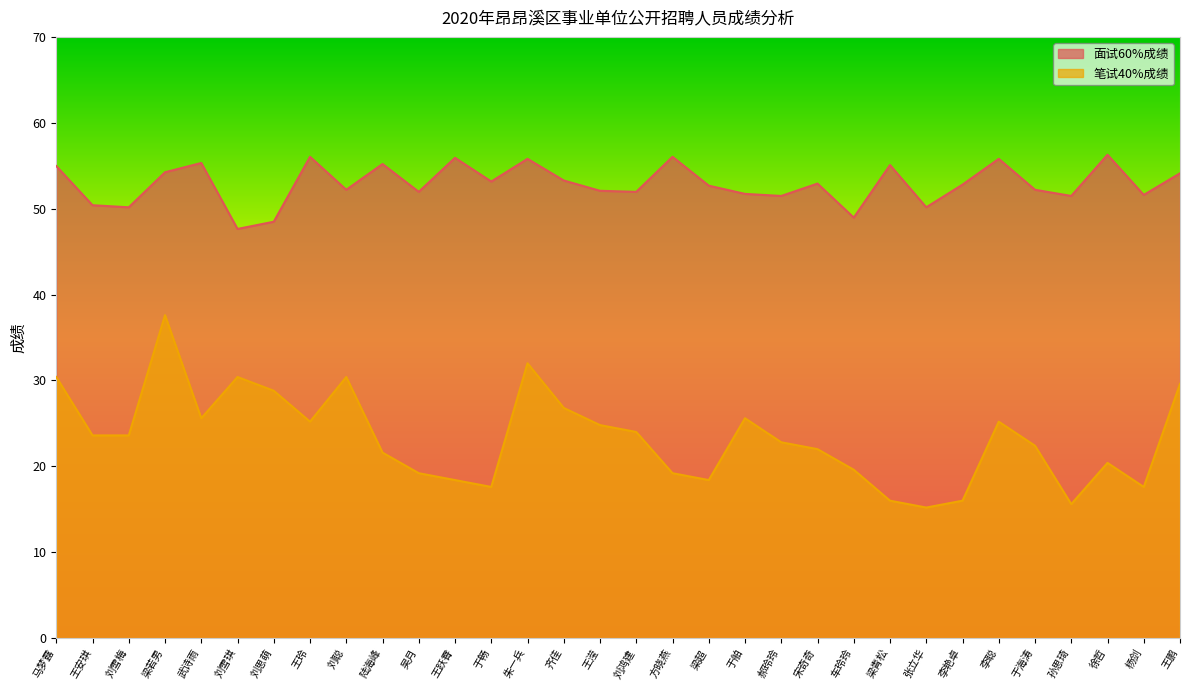

Rank the categories by 笔试40%成绩 value from highest to lowest.

梁若男, 朱一兵, 马梦露, 刘雪琪, 刘聪, 王鹏, 刘思萌, 齐佳, 武诗雨, 于舶, 王玲, 李聪, 王滢, 刘鸿建, 王安琪, 刘雪梅, 郝玲玲, 于海涛, 宋奇奇, 陆海峰, 徐哲, 车玲玲, 吴月, 方晓燕, 王跃霄, 梁超, 于畅, 杨剑, 梁青松, 李艳卓, 孙思琦, 张立华